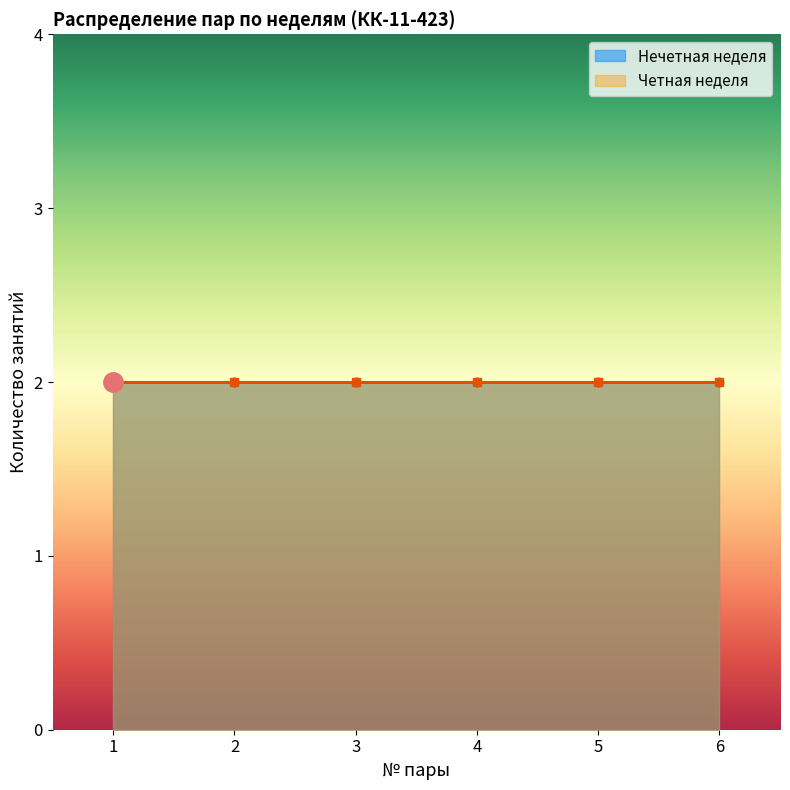

How many lines are shown in the chart?

1